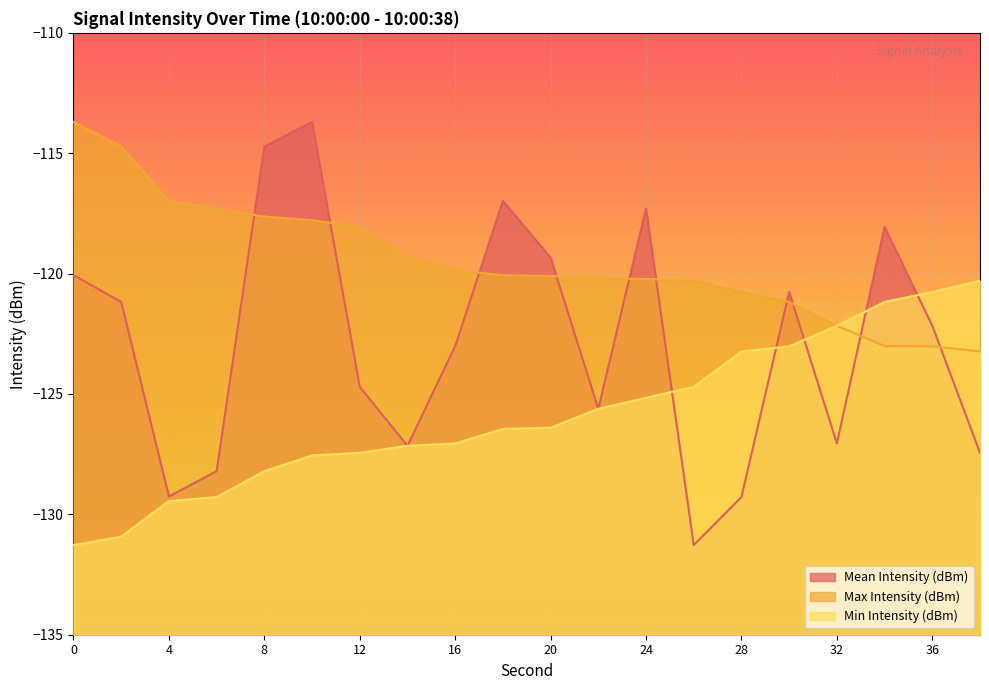

What is the sum of the Min Intensity (dBm) values at 2 and 20?

-257.3